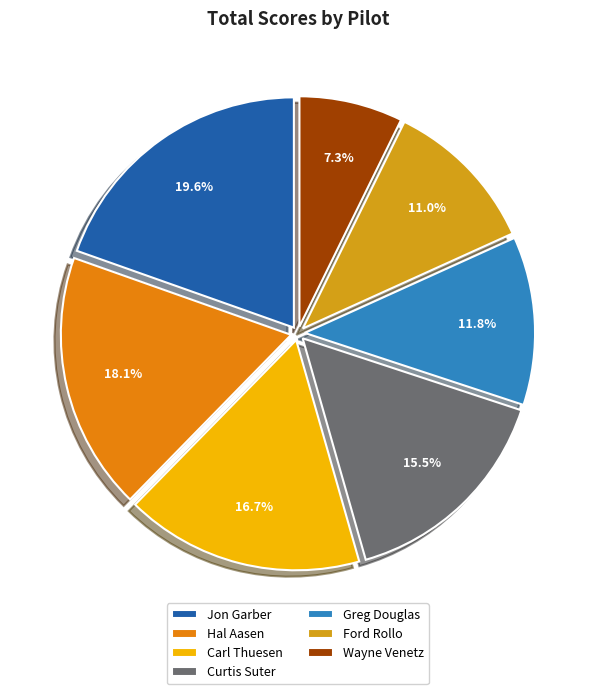

Rank the categories by value from highest to lowest.

Jon Garber, Hal Aasen, Carl Thuesen, Curtis Suter, Greg Douglas, Ford Rollo, Wayne Venetz